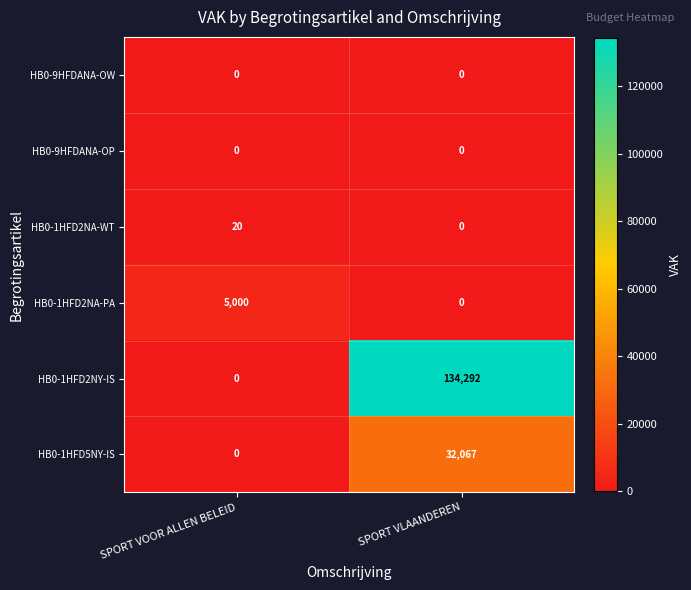

Which series has the largest total across all categories?

HB0-1HFD2NY-IS